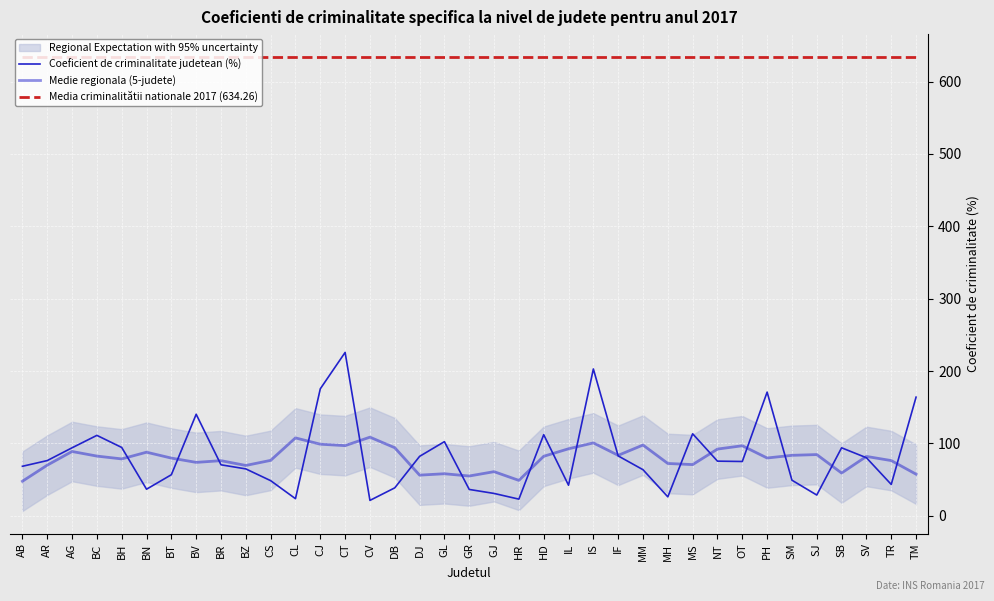

What is the difference between the maximum and minimum values in the Coeficient de criminalitate judetean (%) series?

204.5